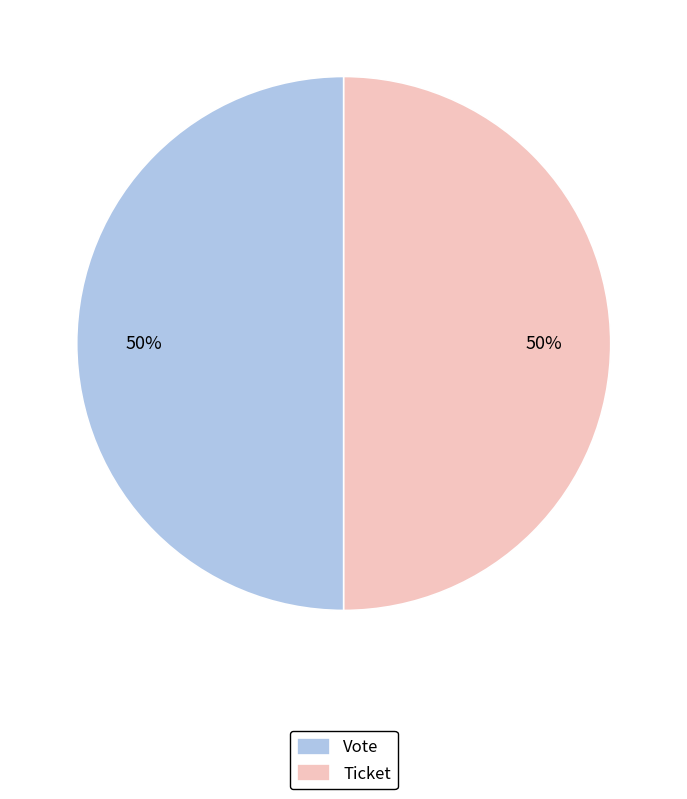

To the nearest percent, what is the average slice percentage?

50%